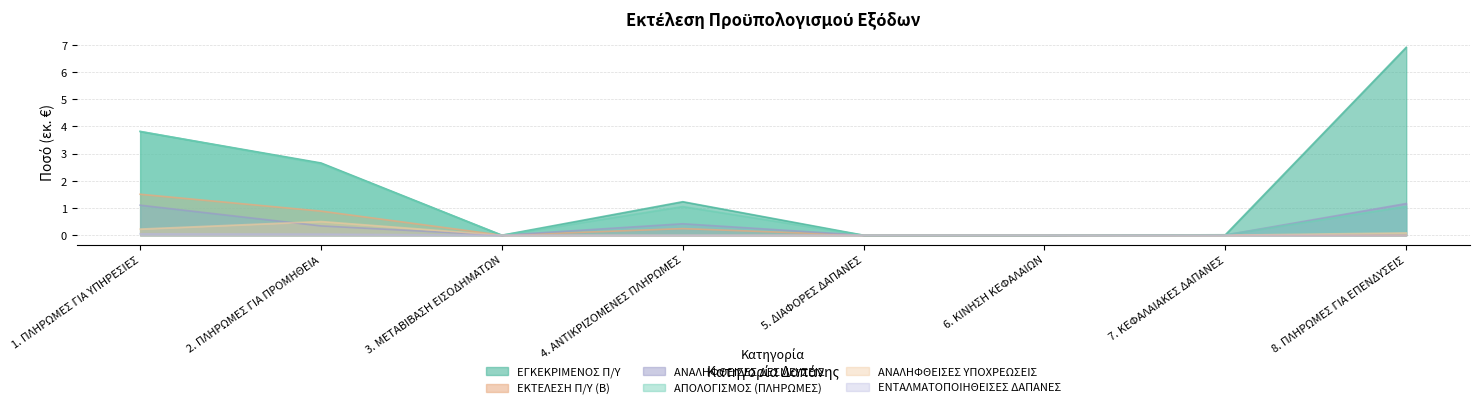

What is the label of the 4th point from the left?

4. ΑΝΤΙΚΡΙΖΟΜΕΝΕΣ ΠΛΗΡΩΜΕΣ